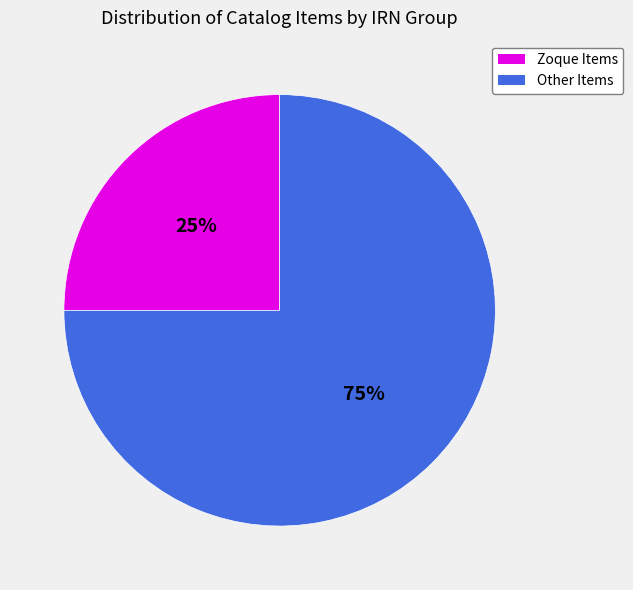

Which category has the smallest portion of the pie?

Zoque Items